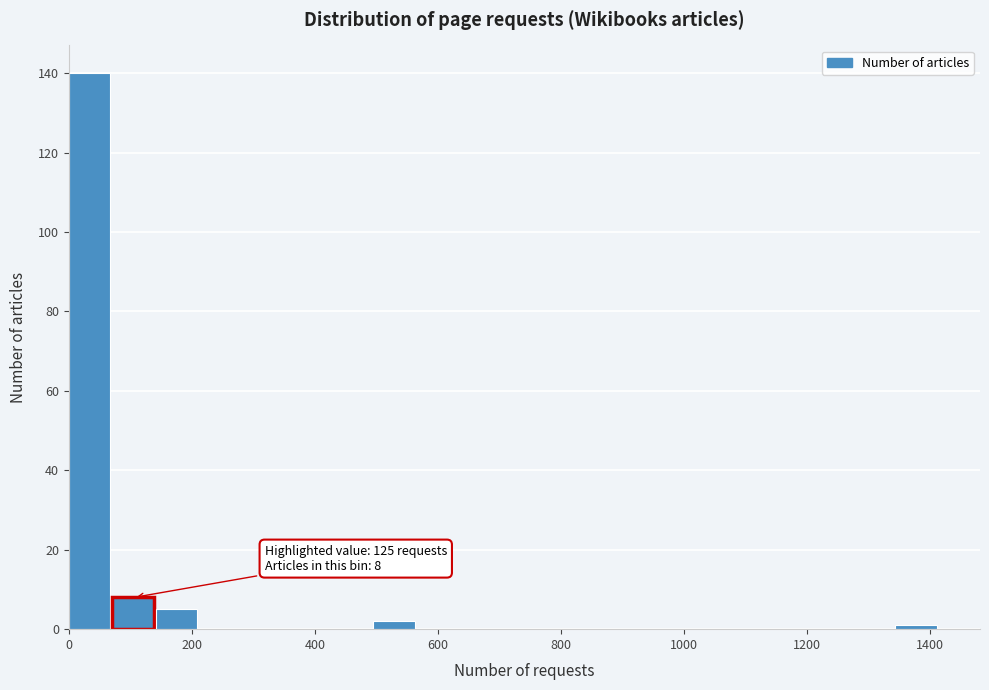

Around what value on the x-axis is the tallest bar? Give the approximate position of its centre, as read against the axis.

40